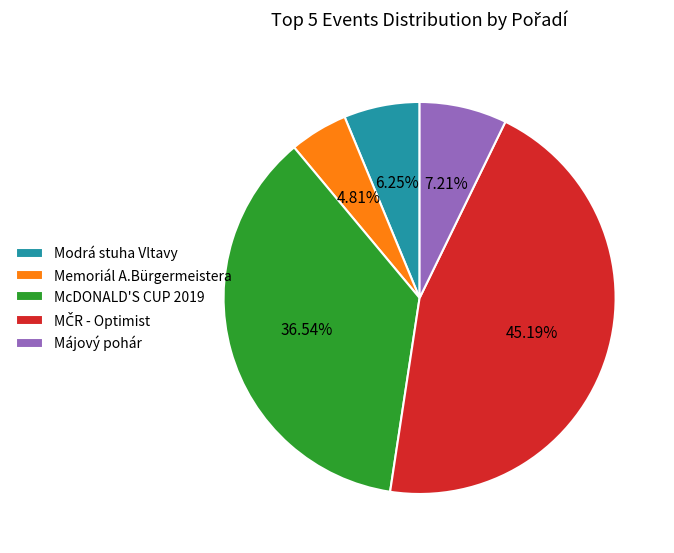

Between Memoriál A.Bürgermeistera and Májový pohár, which is larger?

Májový pohár